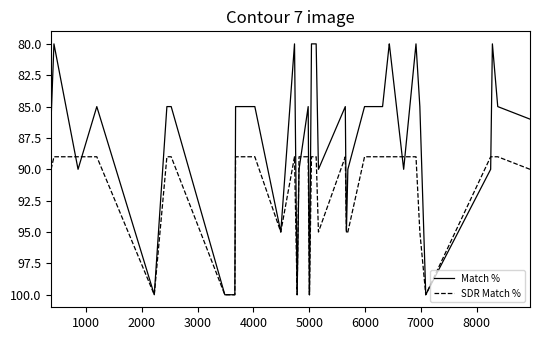

Between which two adjacent categories do Match % and SDR Match % first intersect?

2000 and 3000